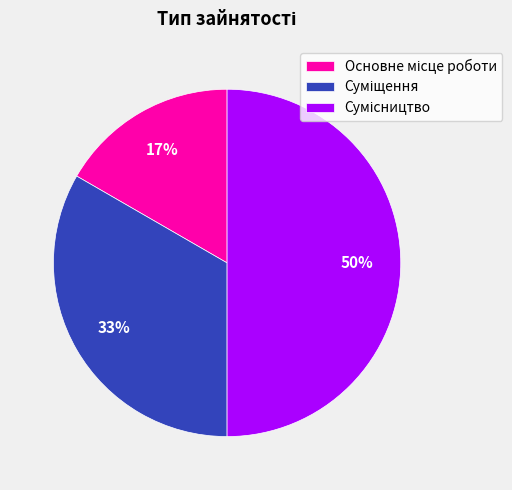

To the nearest percent, what is the average slice percentage?

33%